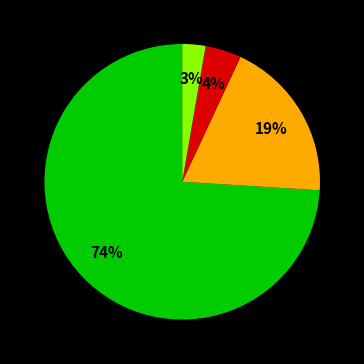

To the nearest percent, what is the average slice percentage?

25%